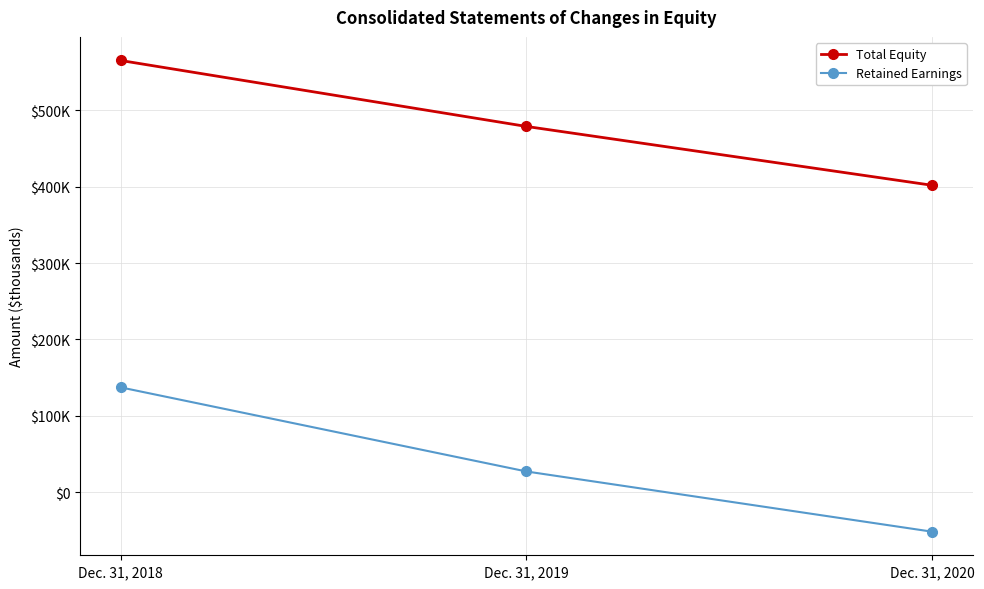

Reading left to right, extract all data points from this chart.

Total Equity: Dec. 31, 2018=565351	Dec. 31, 2019=478924	Dec. 31, 2020=401836
Retained Earnings: Dec. 31, 2018=137250	Dec. 31, 2019=27076	Dec. 31, 2020=-51839